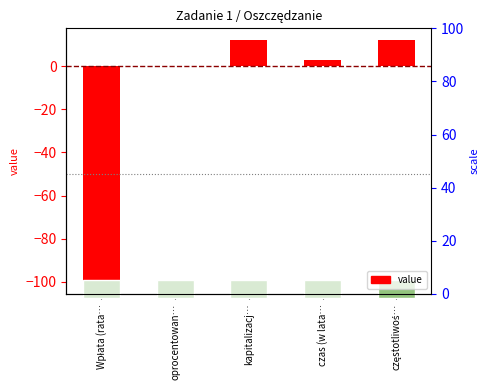

Rank the categories by value from lowest to highest.

Wpłata (rata…, oprocentowan…, czas (w lata…, kapitalizacj…, częstotliwoś…